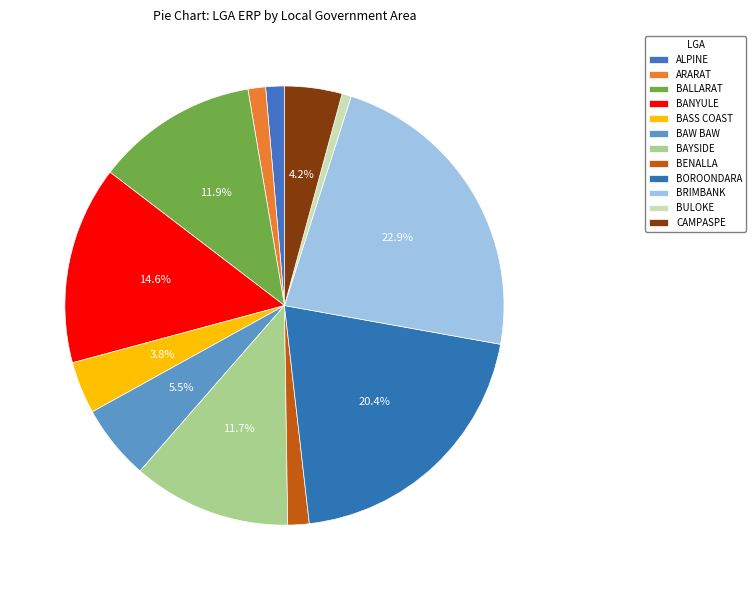

To the nearest percent, what percentage of the pie is CAMPASPE?

4%